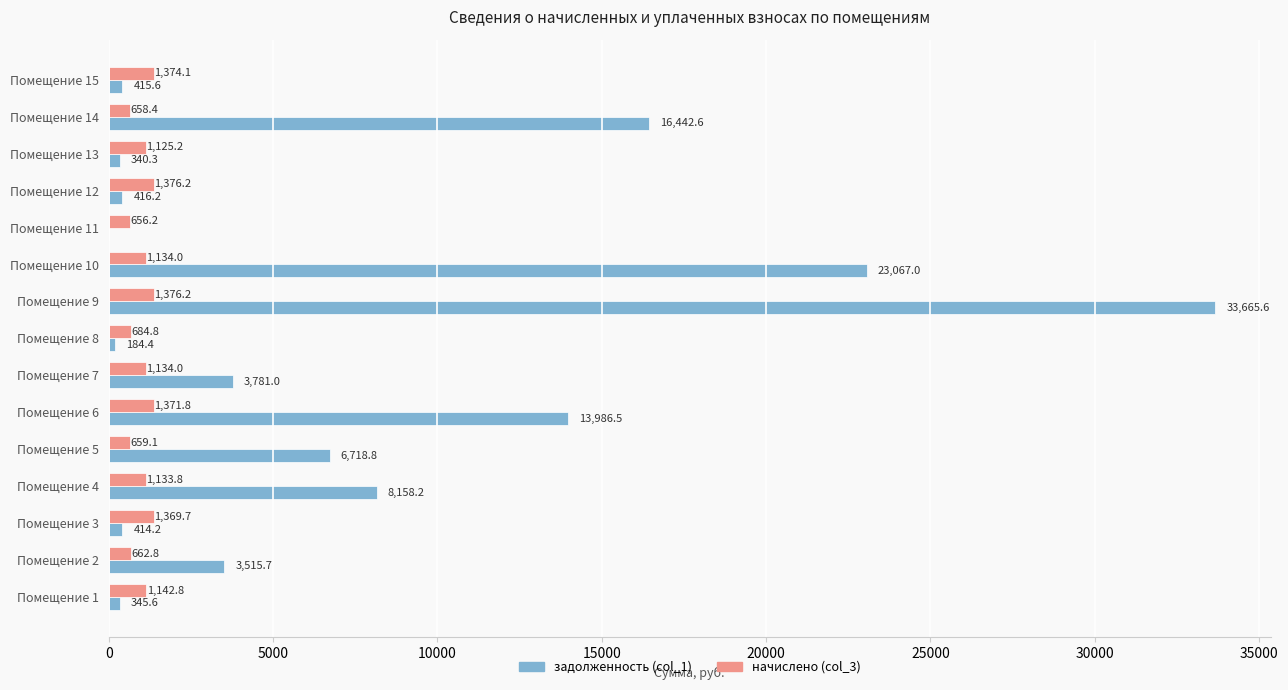

How many series are shown in this chart?

2